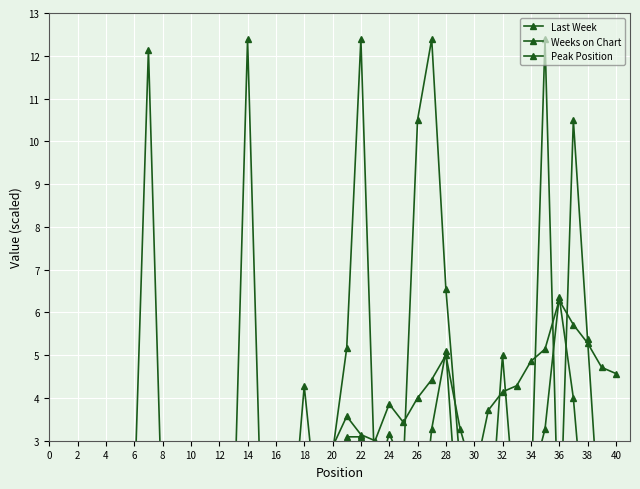

What are all the series names shown in the legend?

Last Week, Weeks on Chart, Peak Position